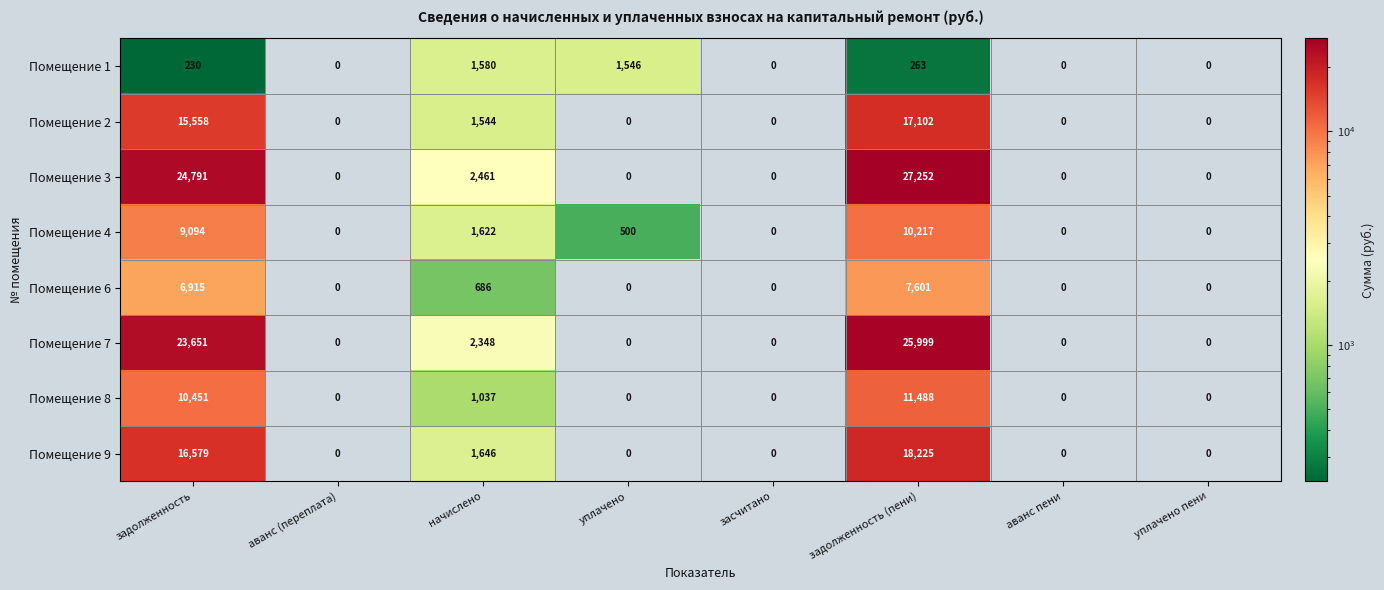

Between задолженность and аванс пени, which series saw the biggest shift?

Помещение 3